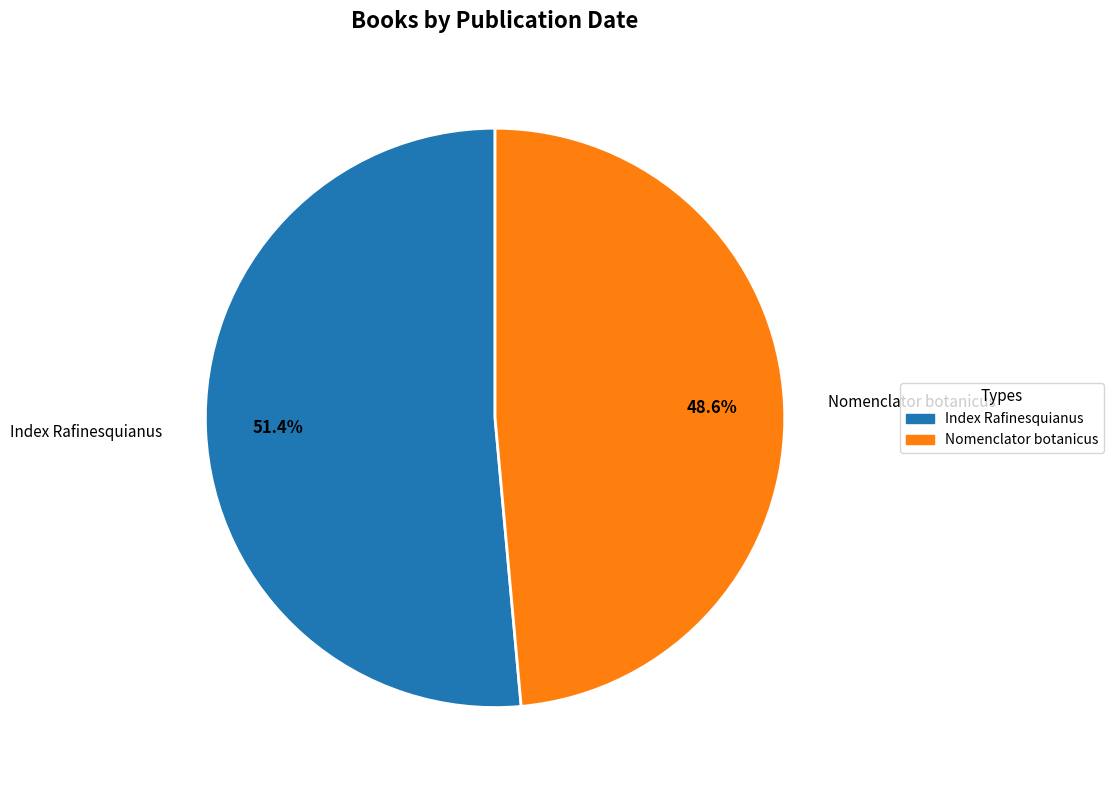

Combined, what portion of the pie is Nomenclator botanicus and Index Rafinesquianus?

100.0%